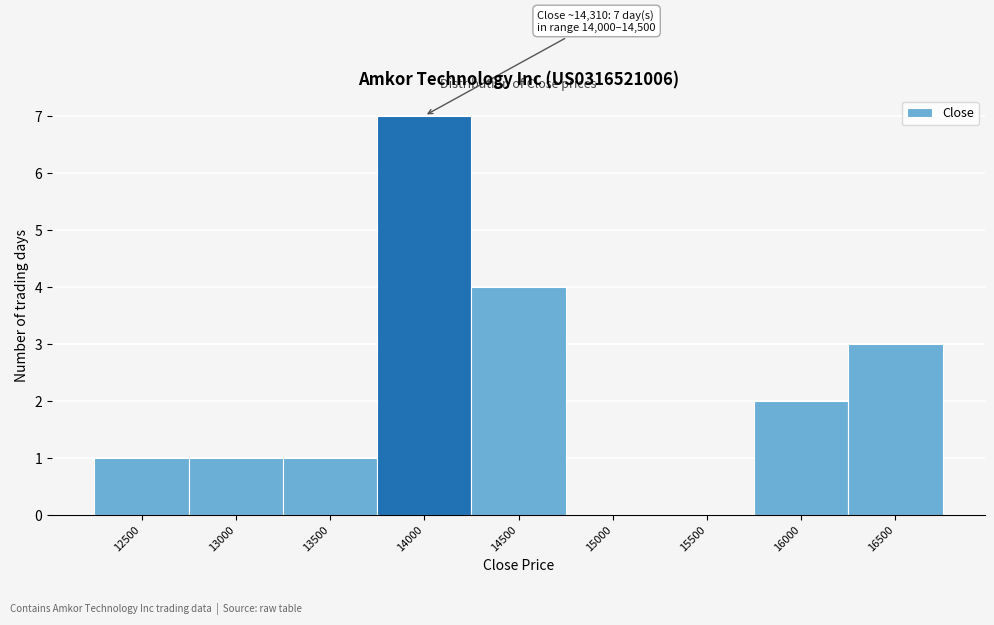

Reading left to right, transcribe all the data shown in this chart.

12500=1	13000=1	13500=1	14000=7	14500=4	15000=0	15500=0	16000=2	16500=3